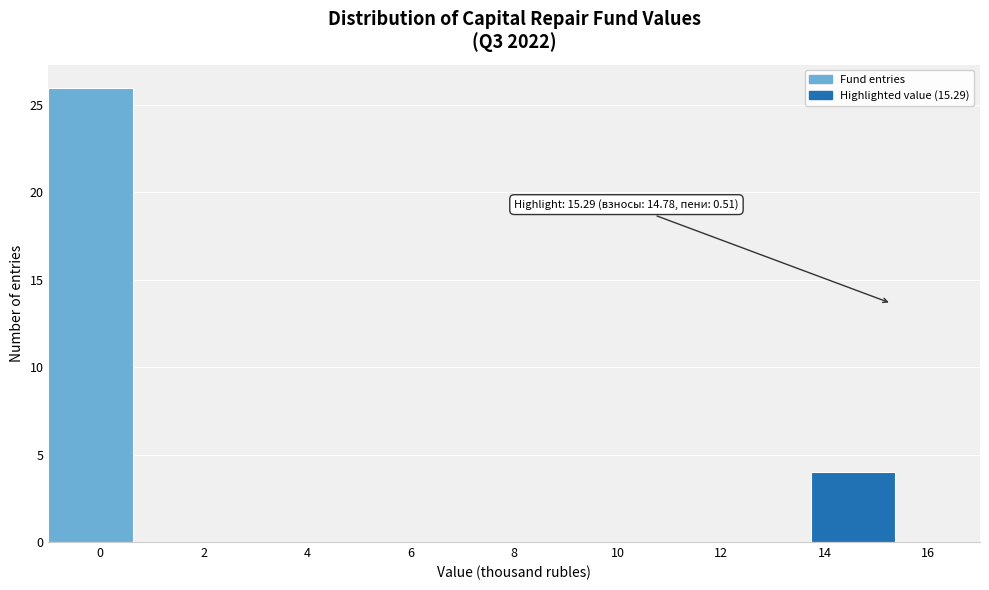

Which range on the x-axis has the tallest bar?

-1.0 to 0.6